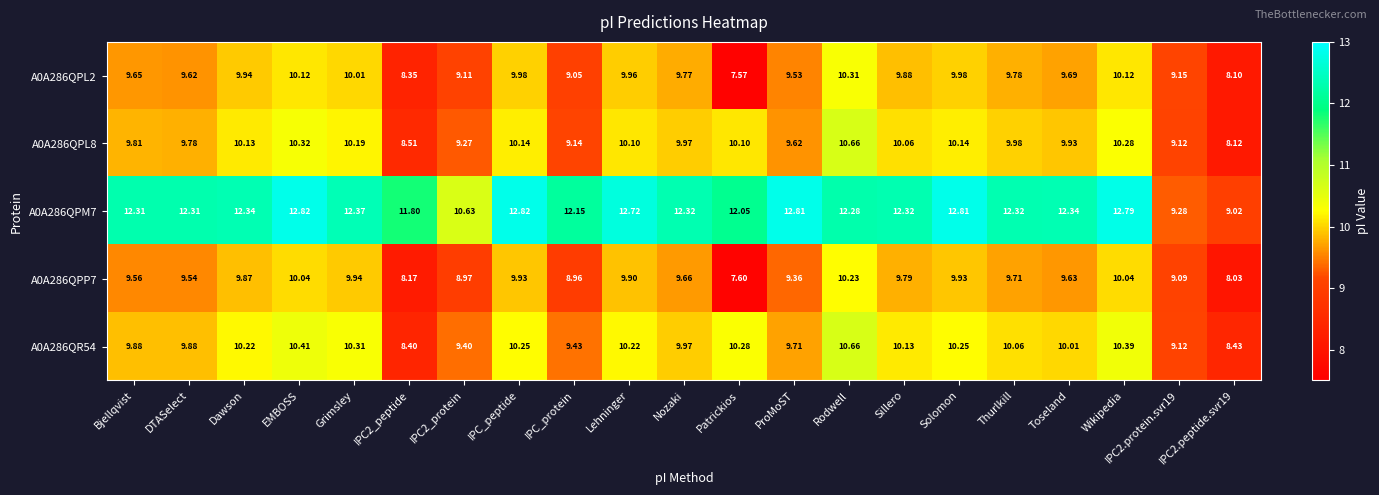

Is the value of A0A286QR54 at Thurlkill greater than the value of A0A286QPM7 at Toseland?

No